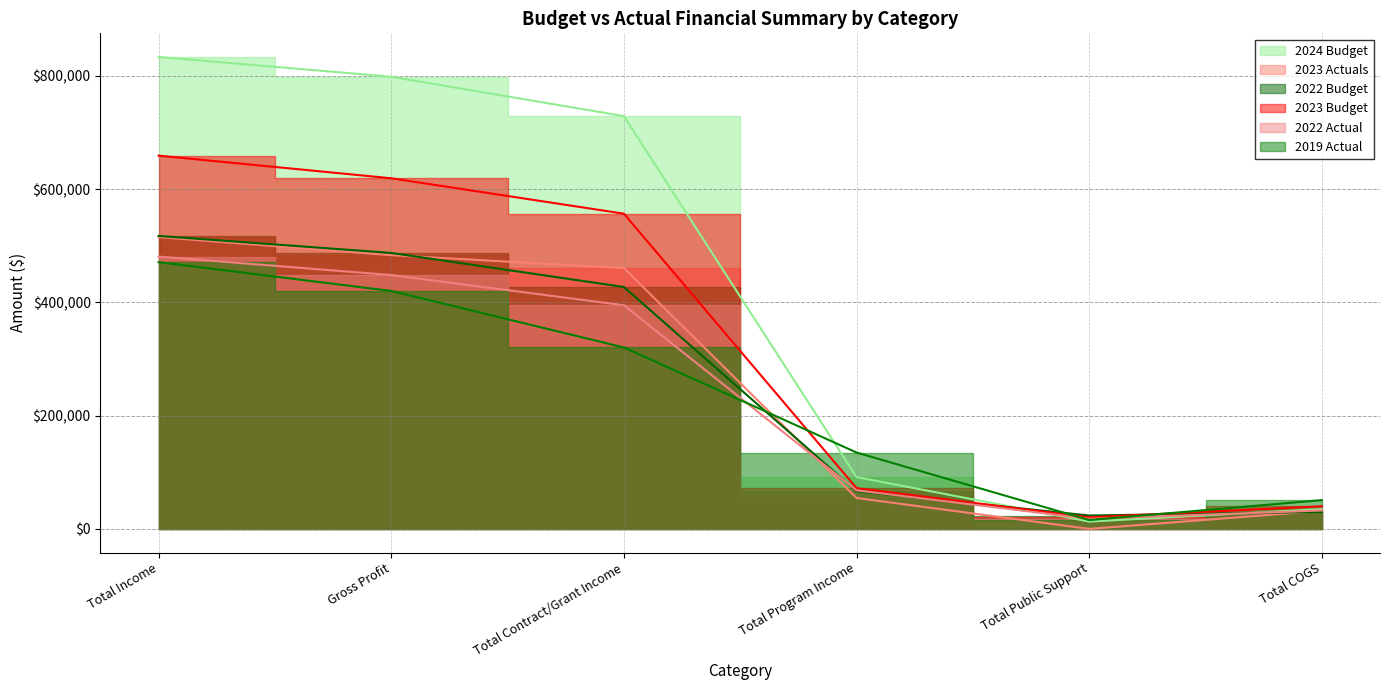

Which series changed the most between Total Public Support and Total COGS?

2019 Actual